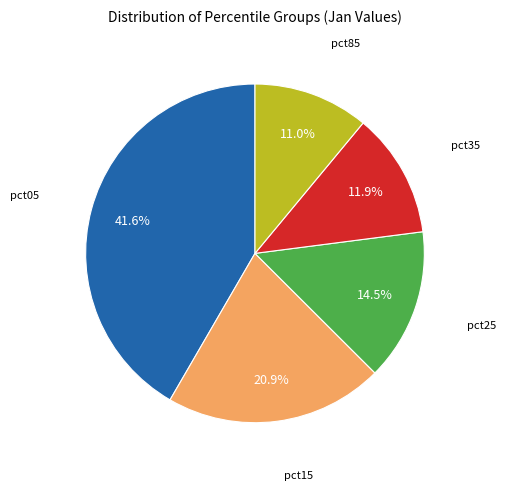

Does any single category account for the majority?

No